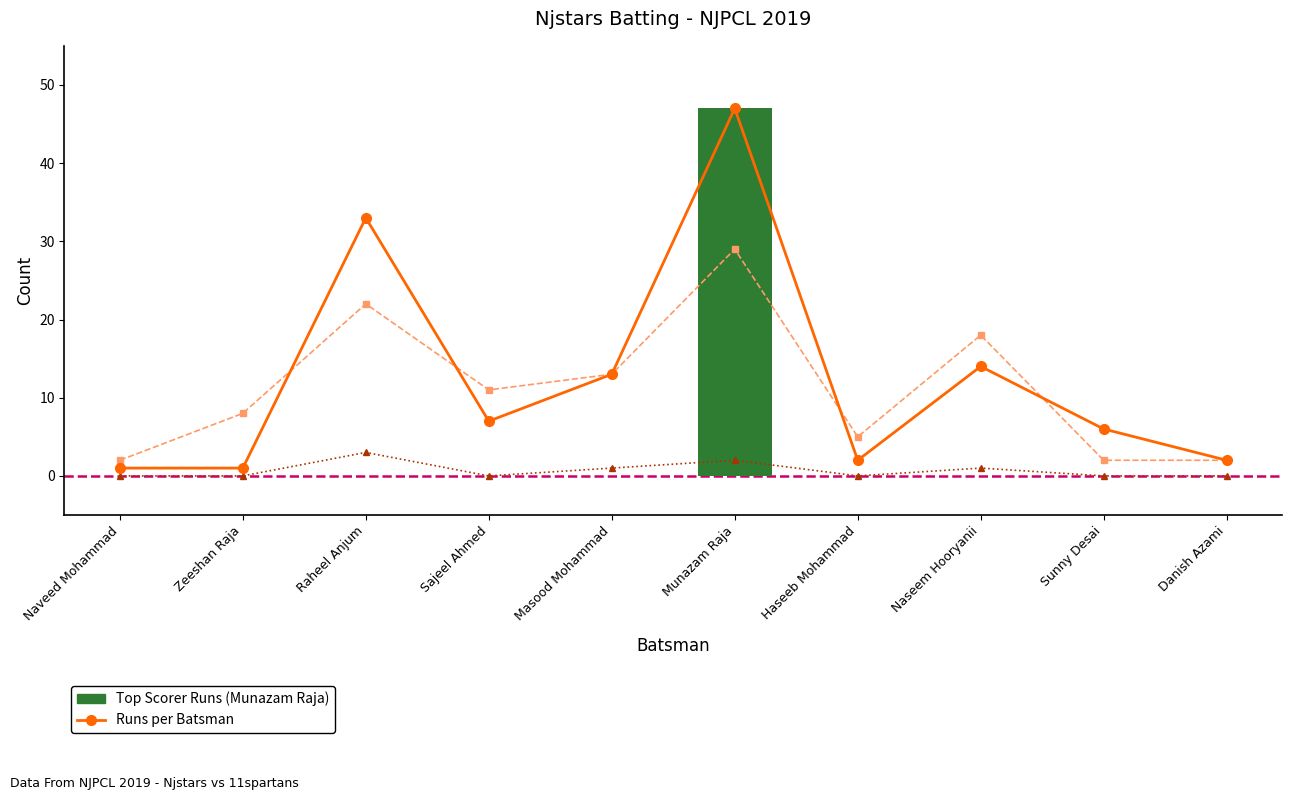

Which series has the largest total across all categories?

Runs